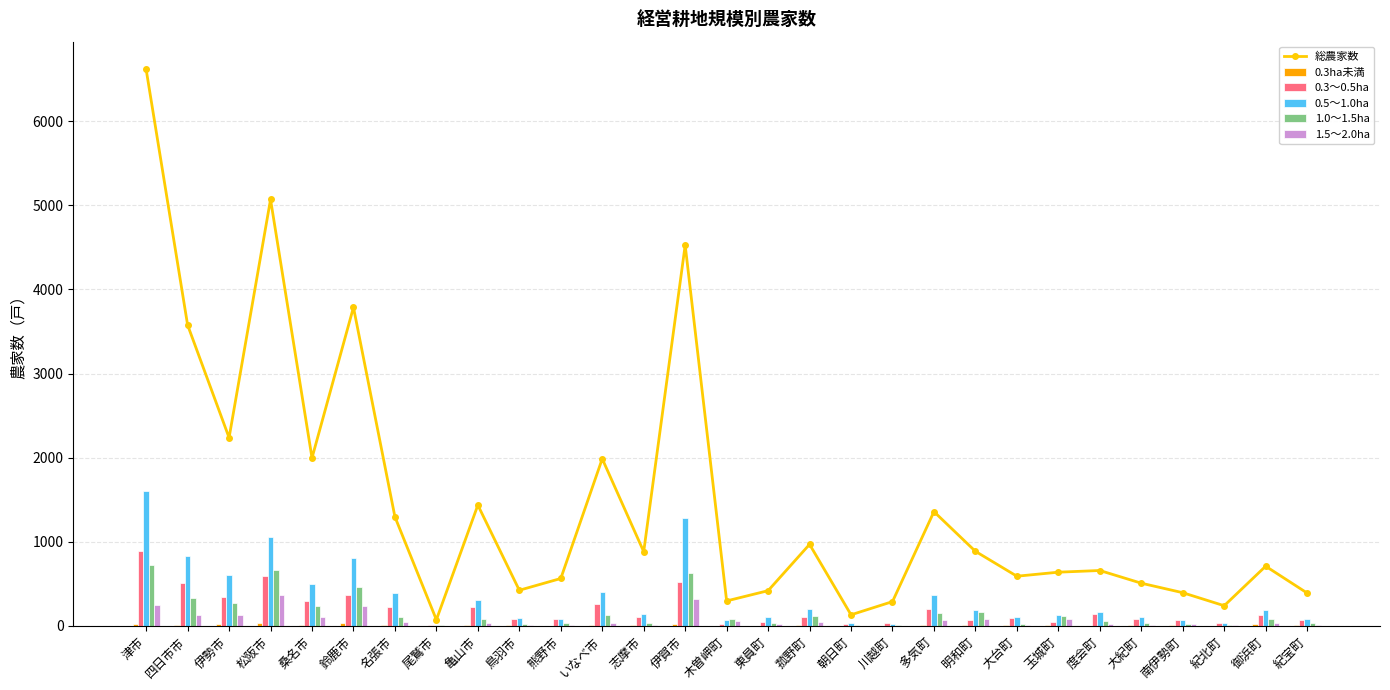

What is the sum of the 1.5～2.0ha values at 大紀町 and いなべ市?

45